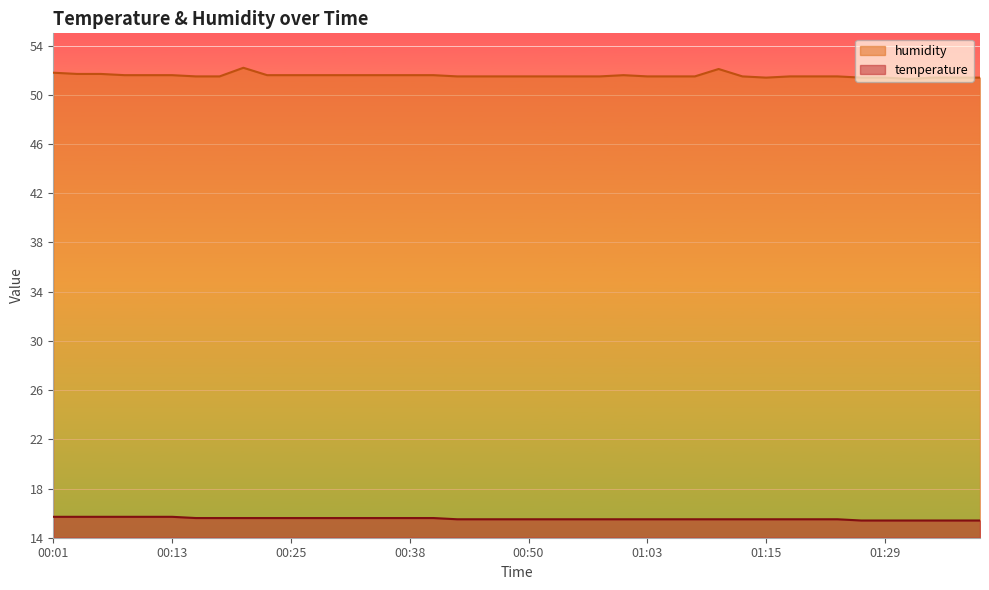

Reading left to right, extract all data points from this chart.

temperature: 00:01=15.7	00:03=15.7	00:06=15.7	00:08=15.7	00:11=15.7	00:13=15.7	00:16=15.6	00:18=15.6	00:21=15.6	00:23=15.6	00:25=15.6	00:28=15.6	00:30=15.6	00:33=15.6	00:35=15.6	00:38=15.6	00:40=15.6	00:43=15.5	00:45=15.5	00:48=15.5	00:50=15.5	00:53=15.5	00:55=15.5	00:58=15.5	01:00=15.5	01:03=15.5	01:05=15.5	01:08=15.5	01:10=15.5	01:13=15.5	01:15=15.5	01:18=15.5	01:21=15.5	01:24=15.5	01:26=15.4	01:29=15.4	01:32=15.4	01:34=15.4	01:37=15.4	01:39=15.4
humidity: 00:01=51.8	00:03=51.7	00:06=51.7	00:08=51.6	00:11=51.6	00:13=51.6	00:16=51.5	00:18=51.5	00:21=52.2	00:23=51.6	00:25=51.6	00:28=51.6	00:30=51.6	00:33=51.6	00:35=51.6	00:38=51.6	00:40=51.6	00:43=51.5	00:45=51.5	00:48=51.5	00:50=51.5	00:53=51.5	00:55=51.5	00:58=51.5	01:00=51.6	01:03=51.5	01:05=51.5	01:08=51.5	01:10=52.1	01:13=51.5	01:15=51.4	01:18=51.5	01:21=51.5	01:24=51.5	01:26=51.4	01:29=51.4	01:32=51.3	01:34=51.4	01:37=51.4	01:39=51.4